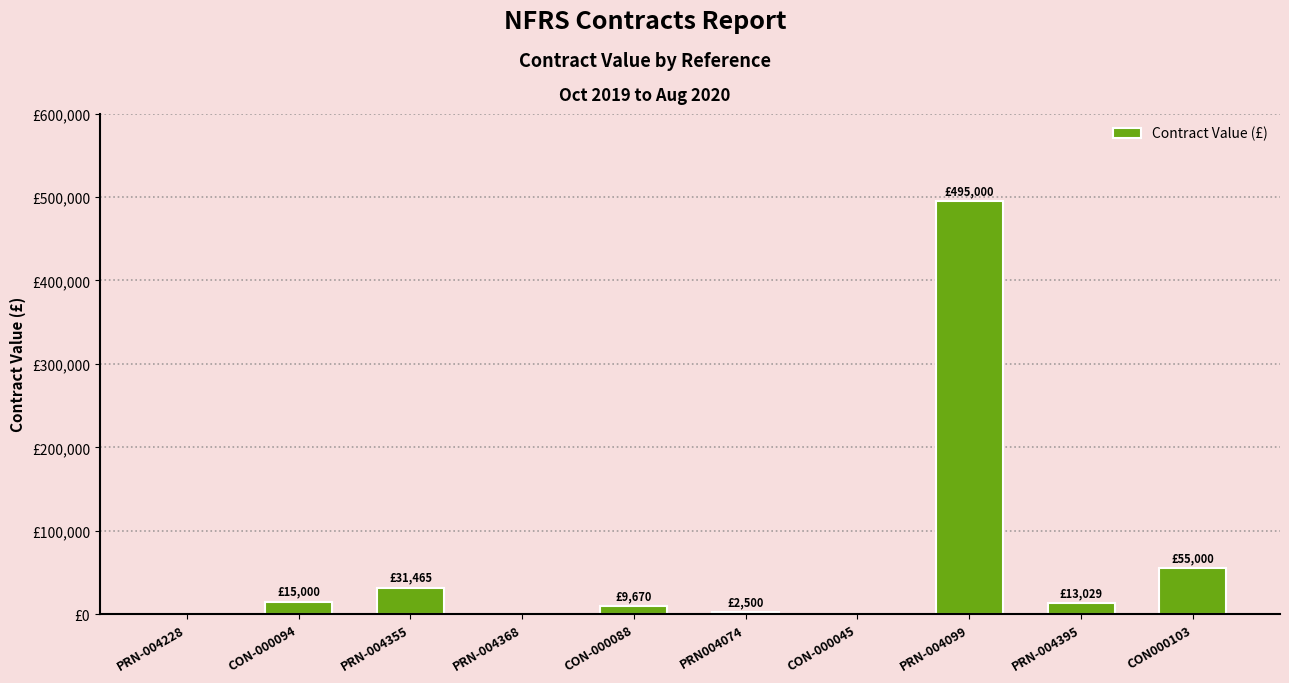

Rank the categories by value from highest to lowest.

PRN-004099, CON000103, PRN-004355, CON-000094, PRN-004395, CON-000088, PRN004074, PRN-004228, PRN-004368, CON-000045